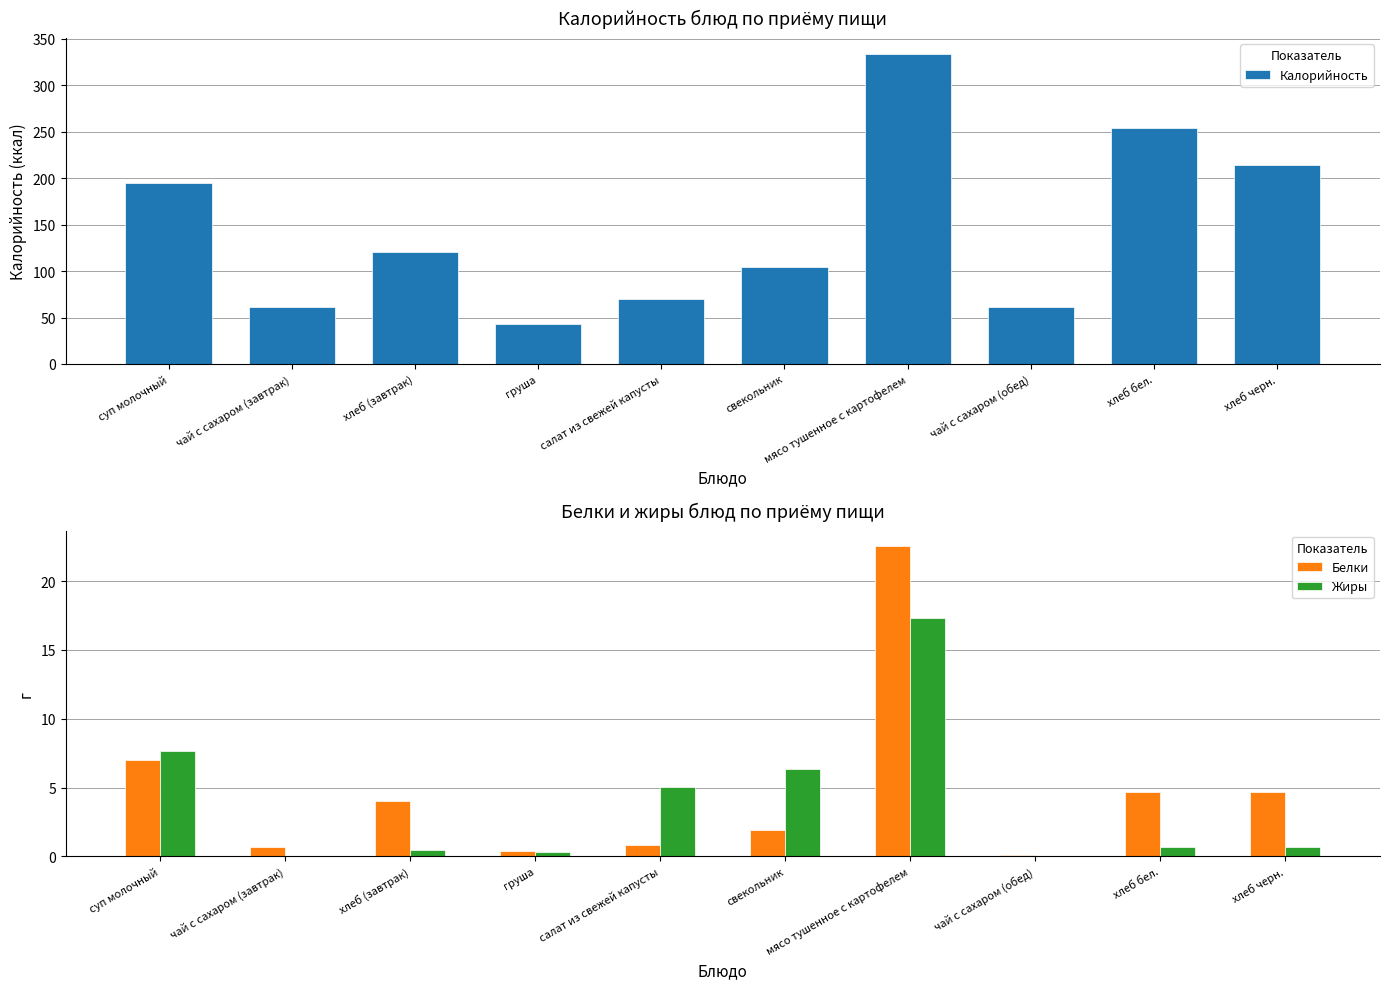

At груша, list the series in order from smallest to largest.

Жиры, Белки, Калорийность